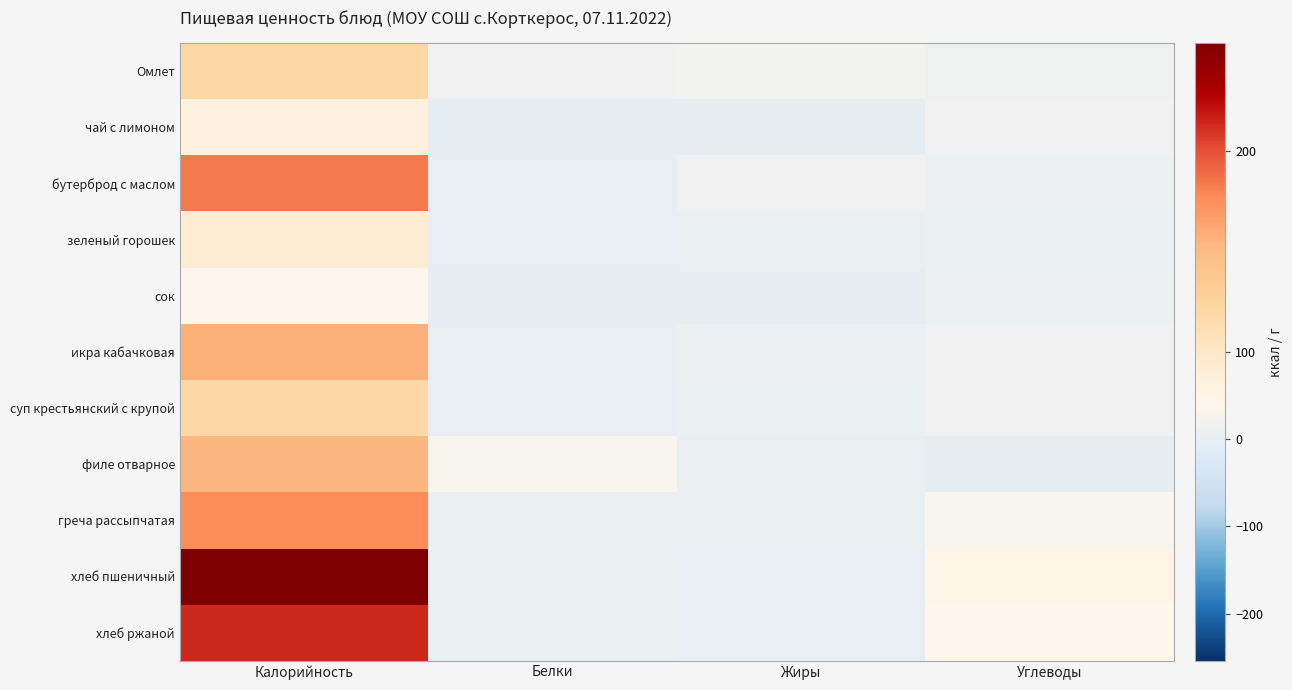

Reading right to left, transcribe all the data shown in this chart.

Омлет: Углеводы=11.5	Жиры=19.0	Белки=15.8	Калорийность=120.5
чай с лимоном: Углеводы=15.3	Жиры=0.0	Белки=0.1	Калорийность=61.6
бутерброд с маслом: Углеводы=10.3	Жиры=15.1	Белки=1.7	Калорийность=183.6
зеленый горошек: Углеводы=7.0	Жиры=3.3	Белки=3.1	Калорийность=77.9
сок: Углеводы=10.0	Жиры=0.0	Белки=0.0	Калорийность=40.0
икра кабачковая: Углеводы=14.7	Жиры=10.4	Белки=2.7	Калорийность=157.3
суп крестьянский с крупой: Углеводы=15.4	Жиры=7.7	Белки=2.3	Калорийность=120.6
филе отварное: Углеводы=0.0	Жиры=3.5	Белки=30.4	Калорийность=153.0
греча рассыпчатая: Углеводы=30.0	Жиры=3.6	Белки=5.8	Калорийность=175.9
хлеб пшеничный: Углеводы=48.1	Жиры=0.7	Белки=4.7	Калорийность=254.0
хлеб ржаной: Углеводы=42.4	Жиры=0.7	Белки=4.7	Калорийность=214.0